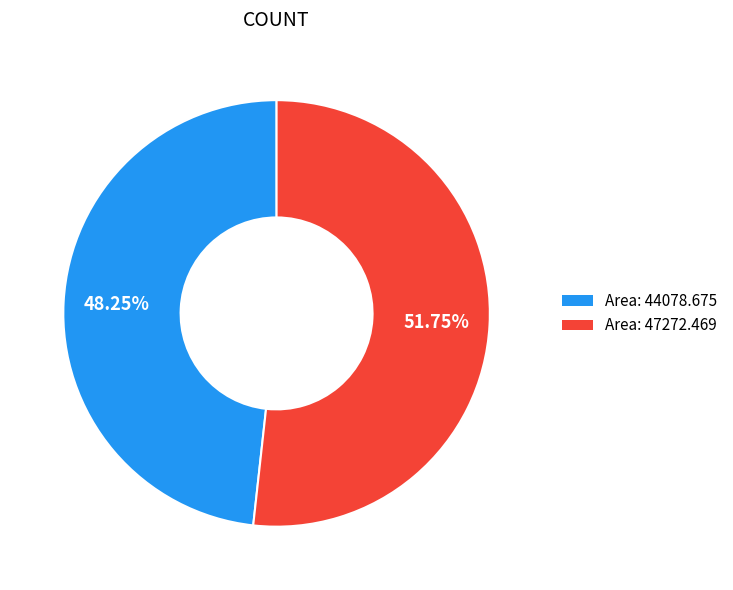

Is there any slice that represents more than half of the pie?

Yes